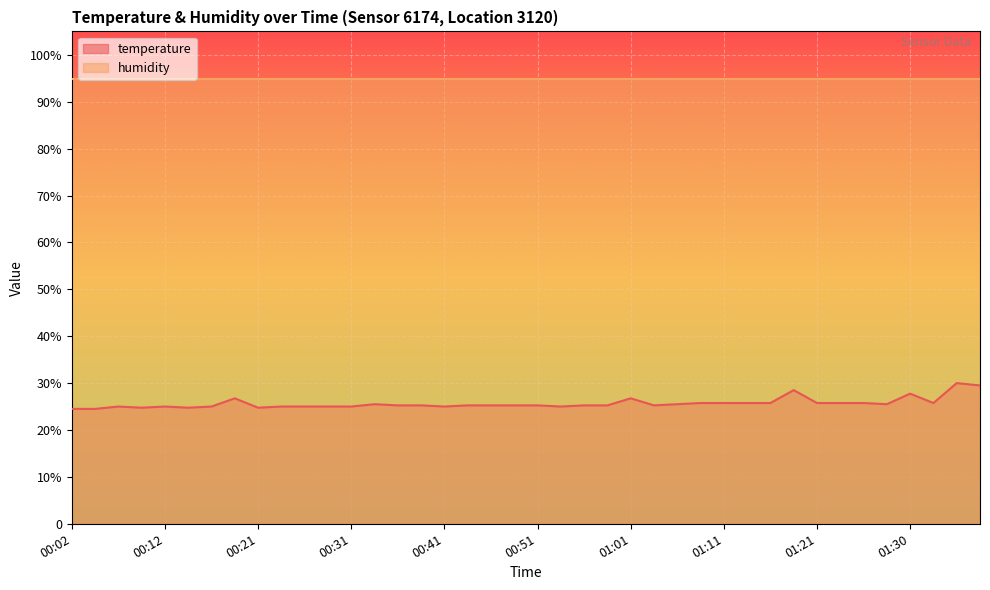

Is it true that the value at 00:14 is 24.8?

True